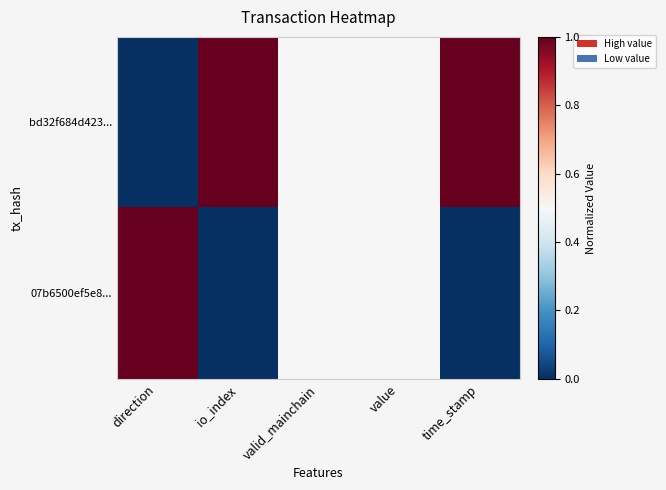

How many categories are shown in the chart?

5